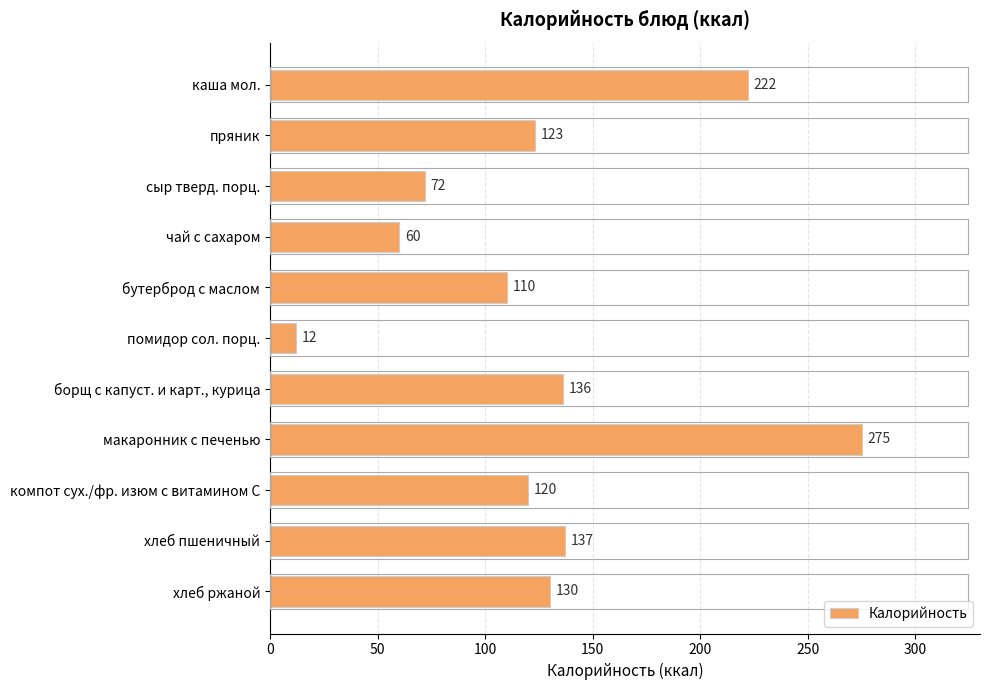

What is the average value?

127